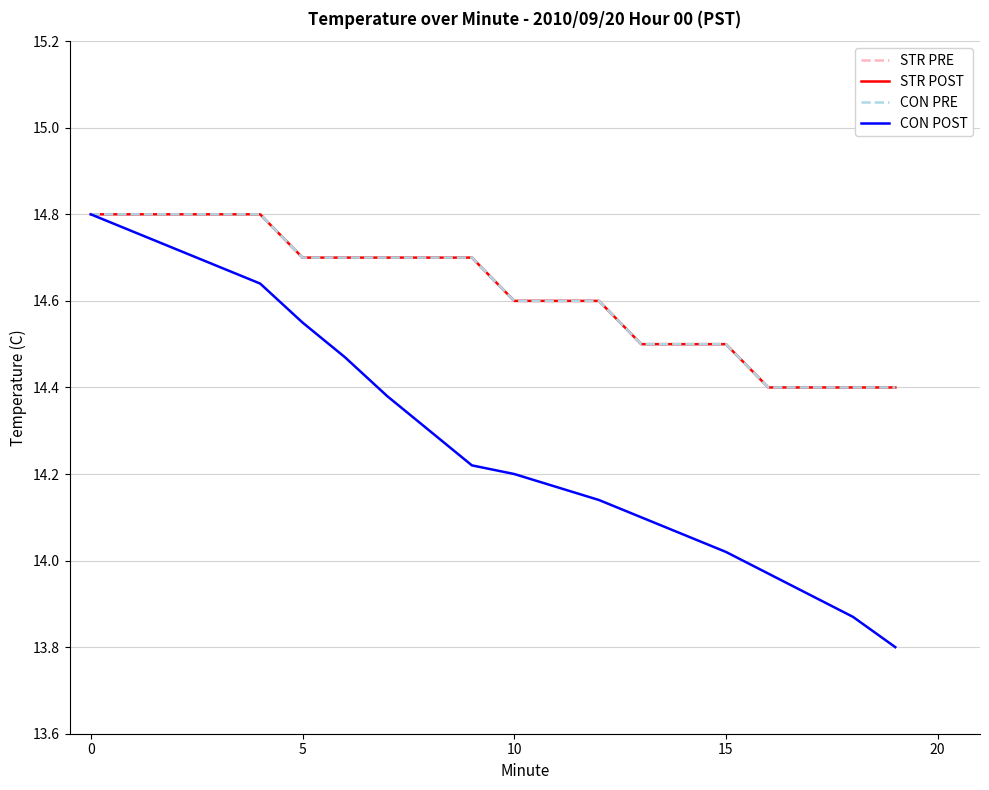

Is this an area chart (filled region under the line)?

No